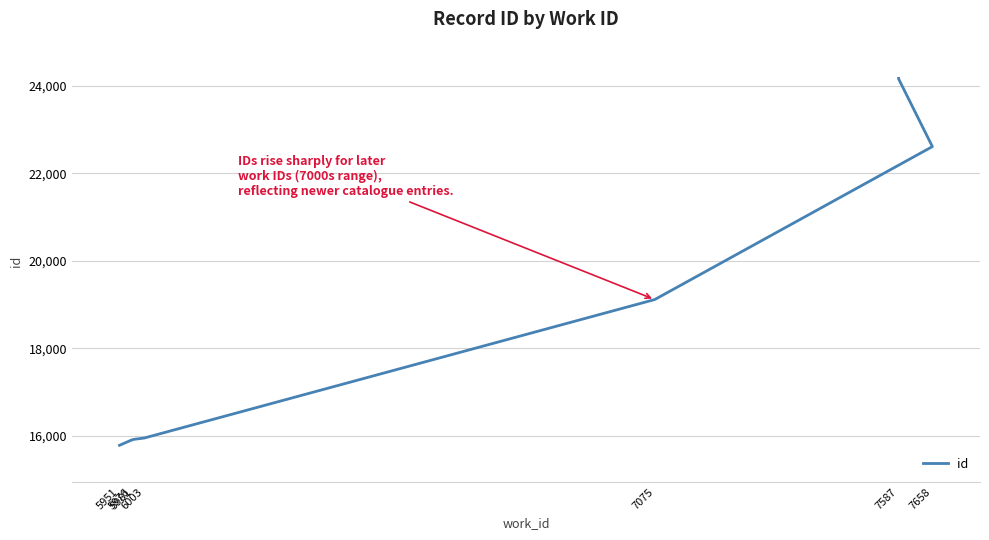

What position from the left is 7075?

5